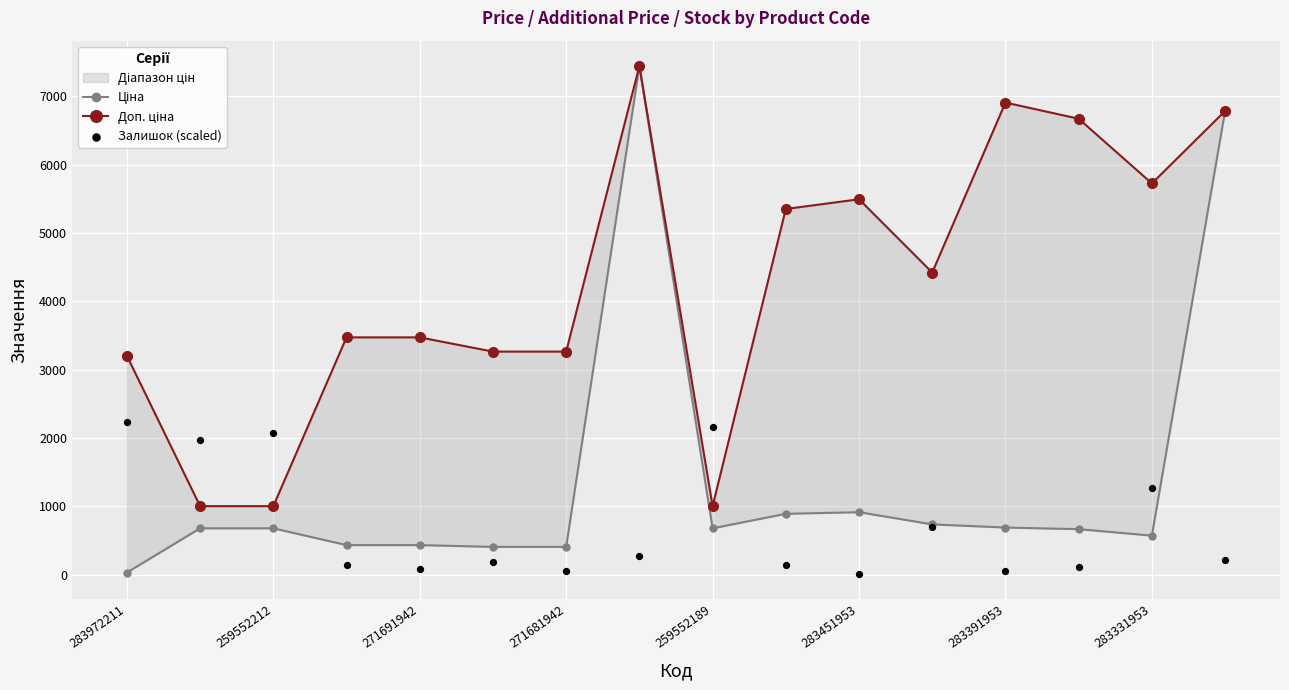

What are all the series names shown in the legend?

Ціна, Доп. ціна, Залишок (scaled)